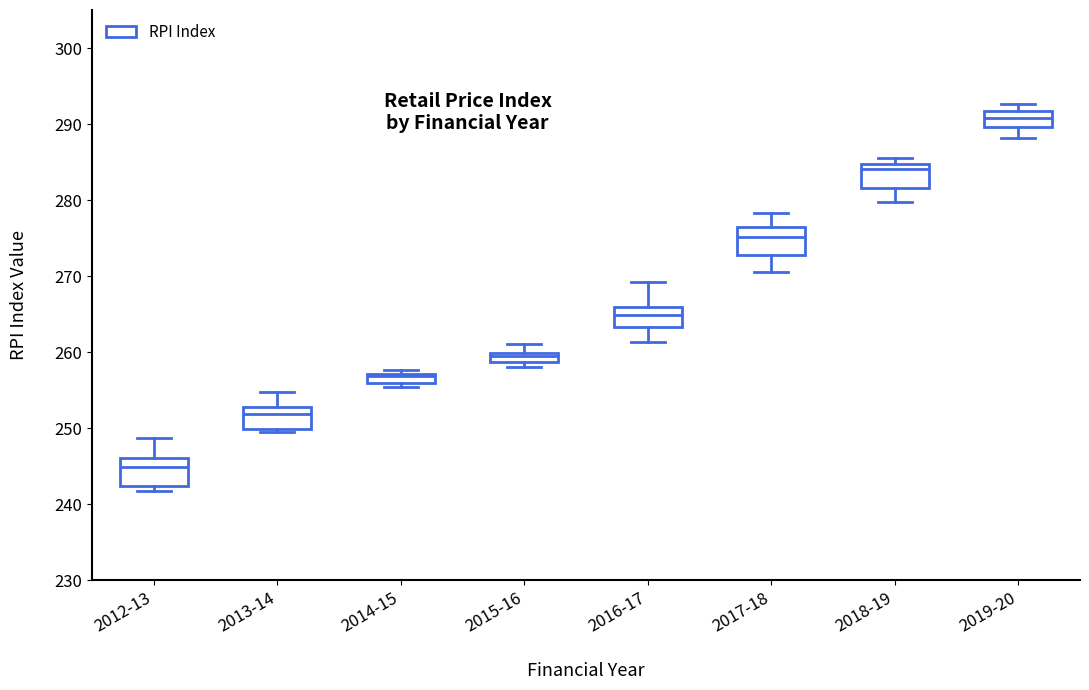

Which box's median line is the highest?

2019-20